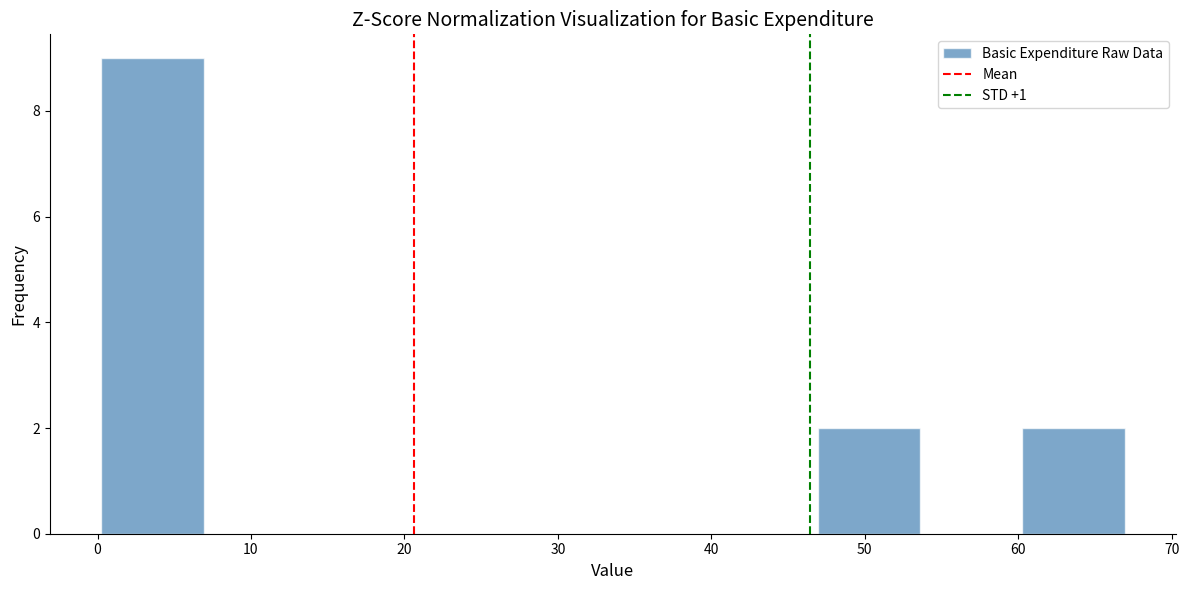

Which range on the x-axis has the tallest bar?

0 to 7